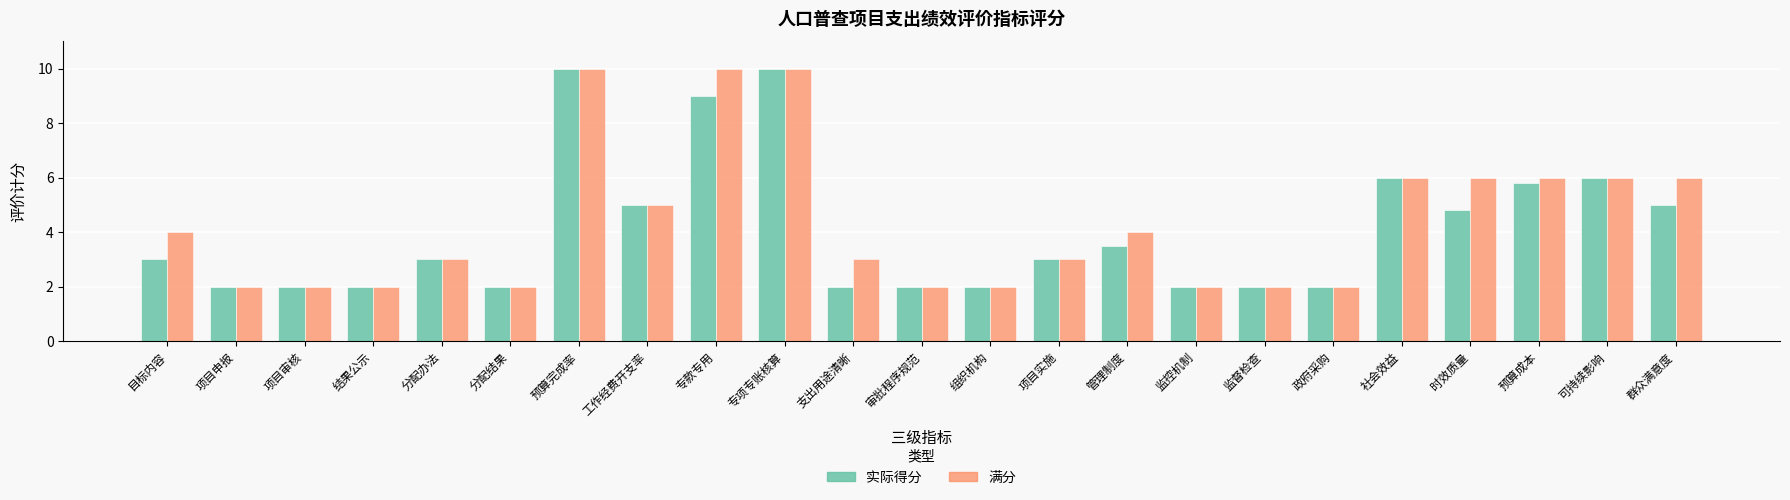

What position from the left is 社会效益?

19